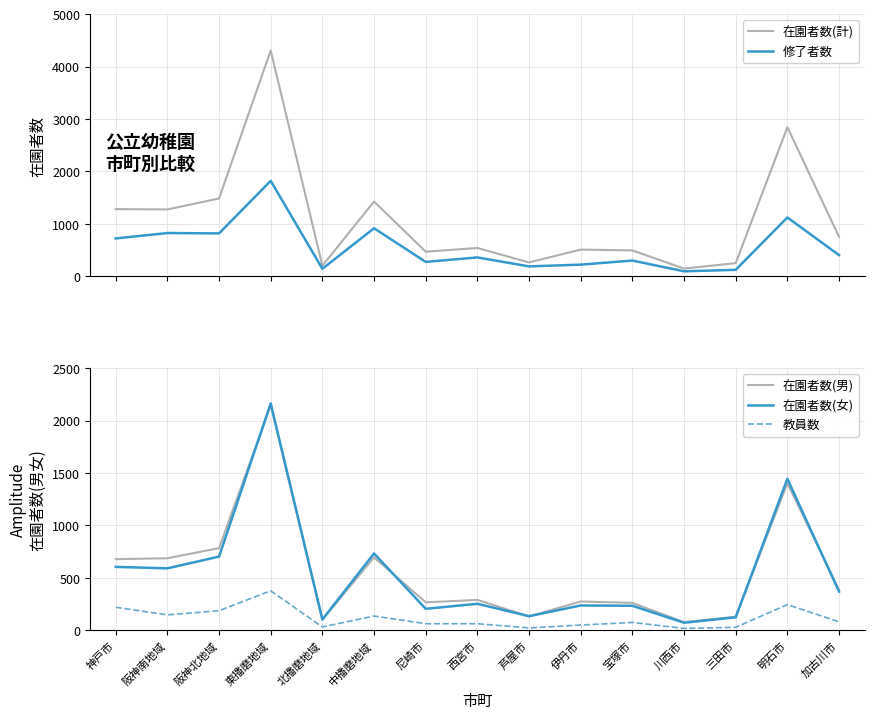

Where do 在園者数(男) and 在園者数(女) first cross each other?

阪神北地域 and 東播磨地域